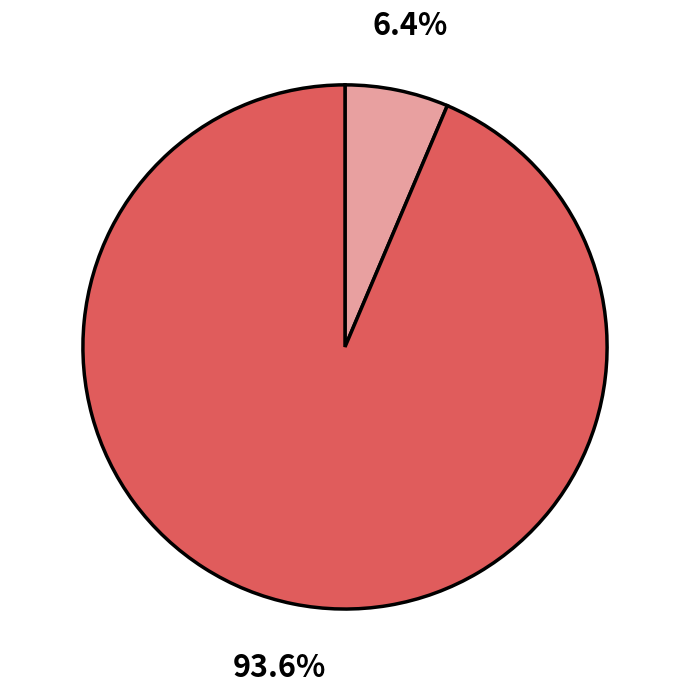

Is there any slice that represents more than half of the pie?

Yes